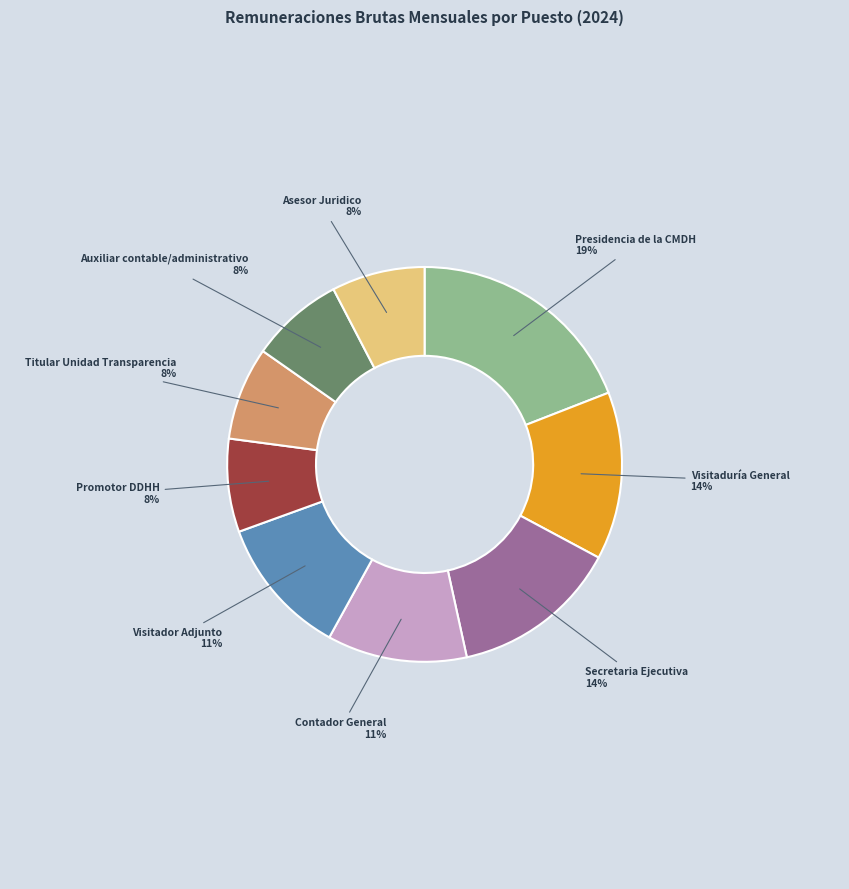

To the nearest percent, what is the difference between the largest and smallest slice percentages?

11%